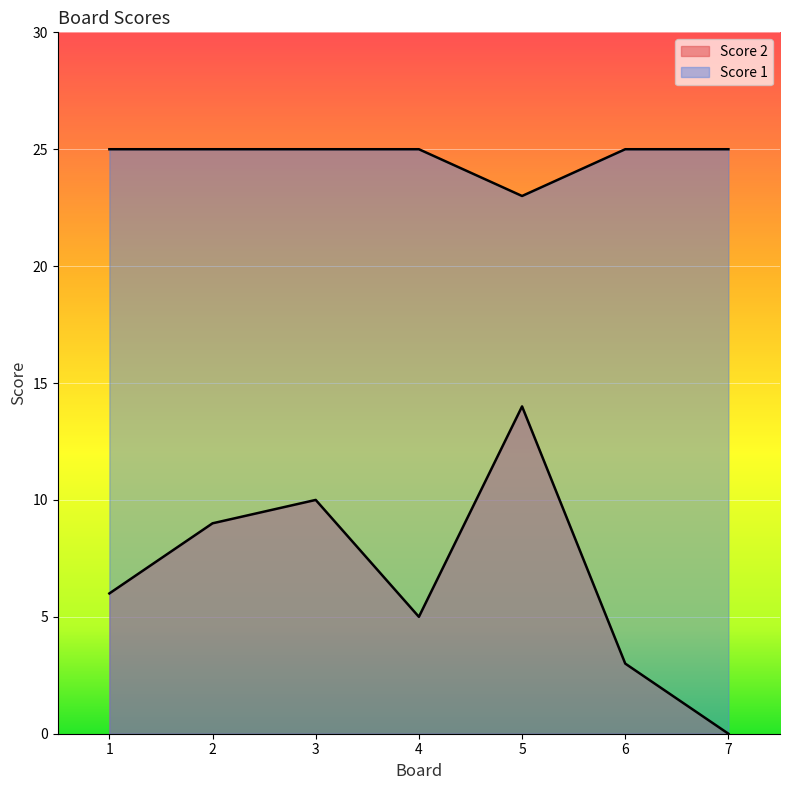

List the series in order of their peak value, highest first.

Score 1, Score 2